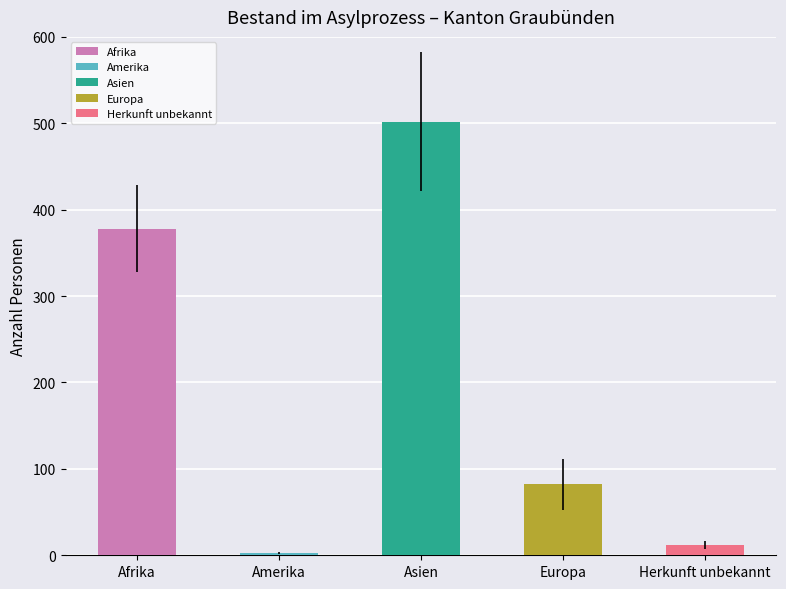

How many categories are shown in the chart?

5